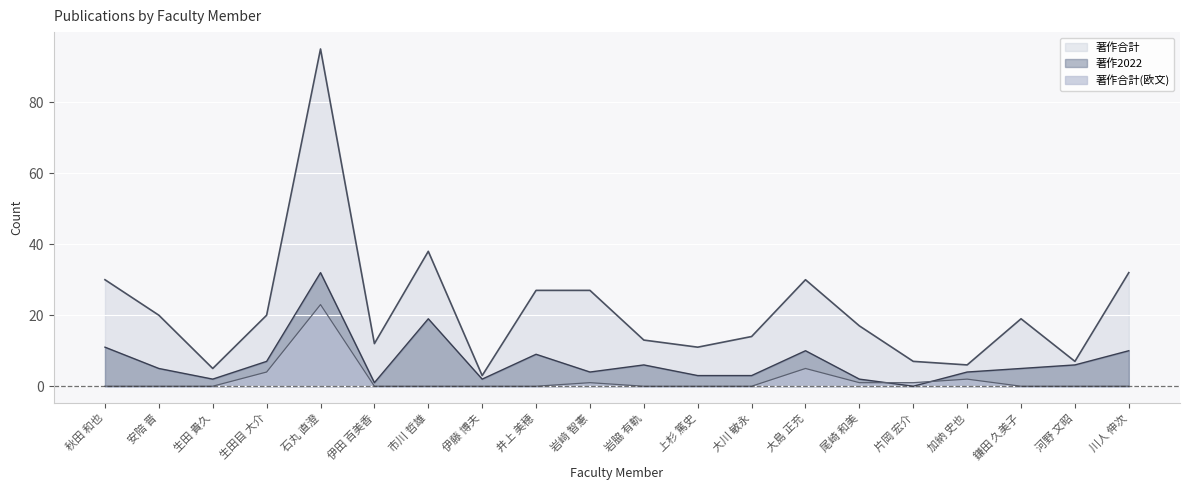

How many lines are shown in the chart?

3